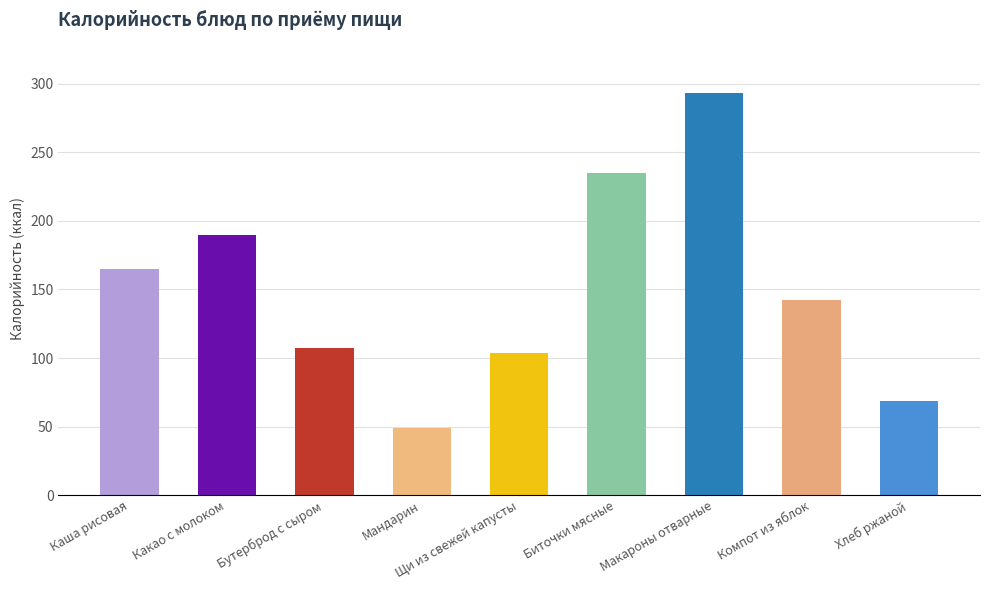

Is the value of Белки at Какао с молоком greater than the value of Калорийность at Макароны отварные?

No